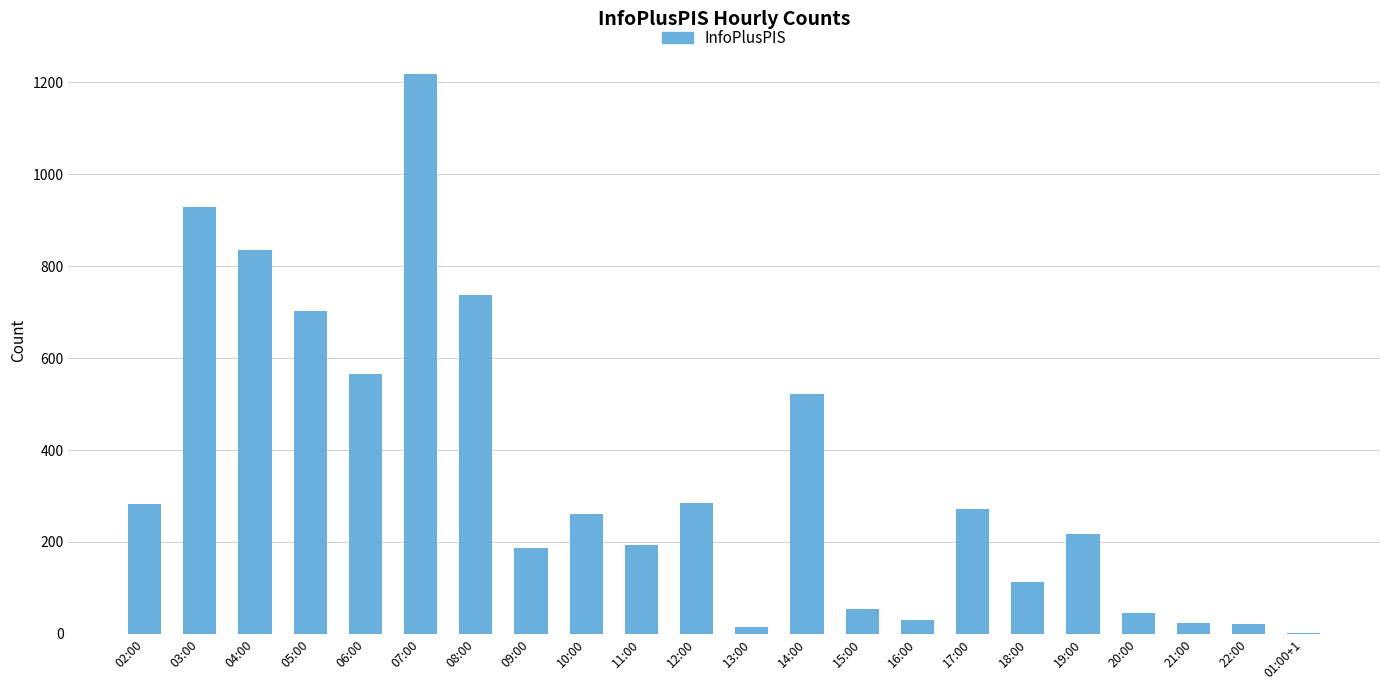

Which category has the highest value across all series?

07:00